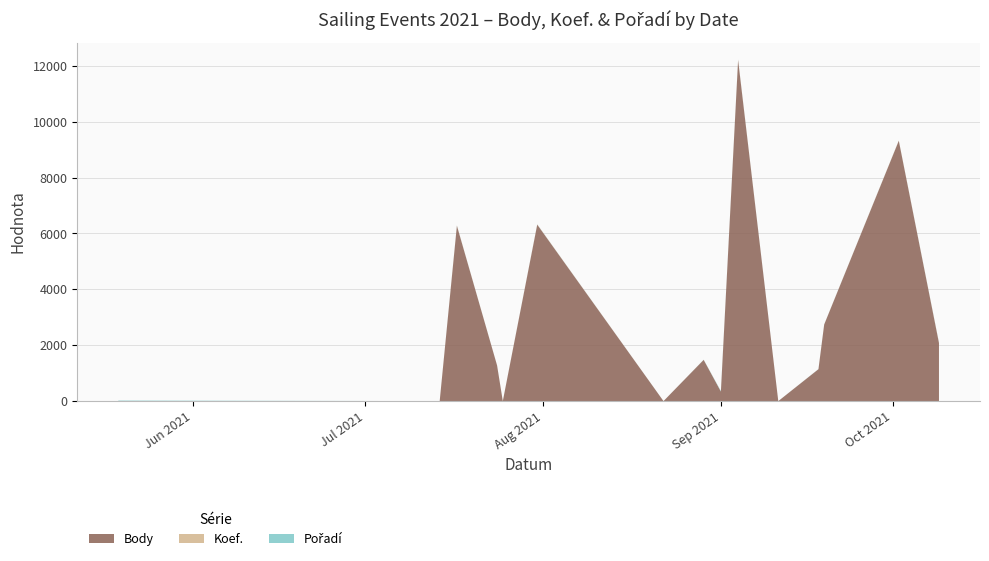

Reading left to right, transcribe all the data shown in this chart.

Body: 0	0	6278	1277	0	6318	0	1476	343	12209	0	1142	2742	9320	2081
Koef.: 1	0	7	1	0	7	0	2	2	12	0	1	3	7	7
Pořadí: 18	0	4	1	0	3	0	3	17	4	0	3	2	1	7